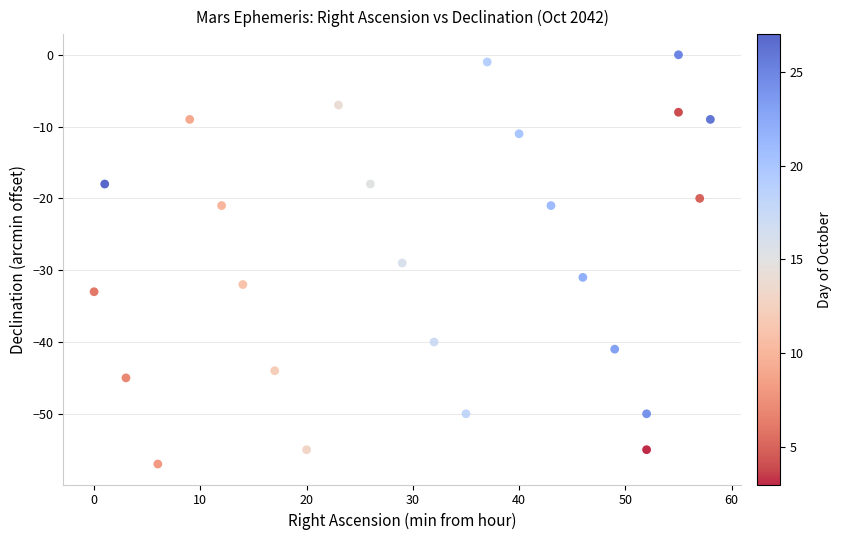

What is the range of X values (max minus min)?

58